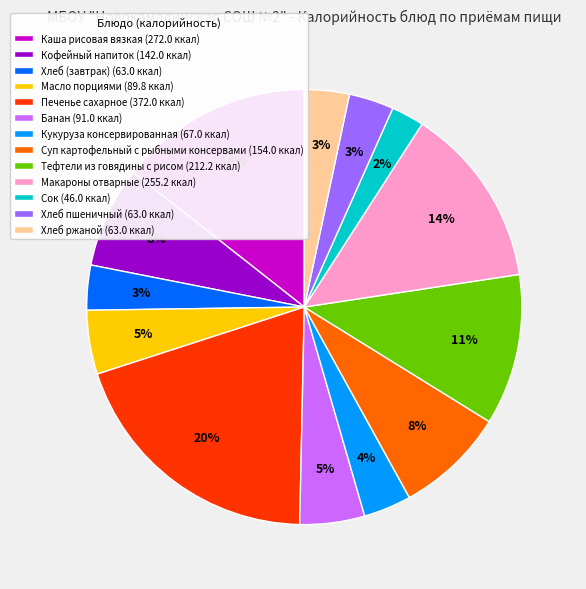

Is the sum of Хлеб ржаной (63.0 ккал) and Кофейный напиток (142.0 ккал) greater than half?

No